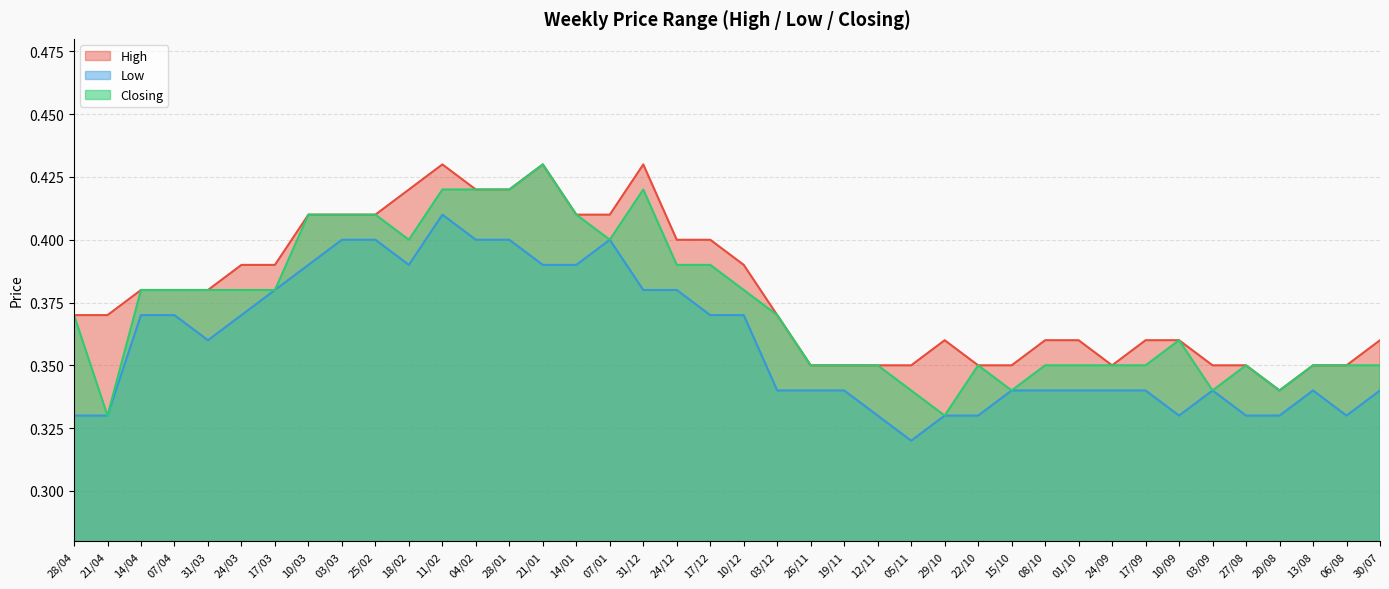

Is it true that High equals 0.3 at 20/08?

True